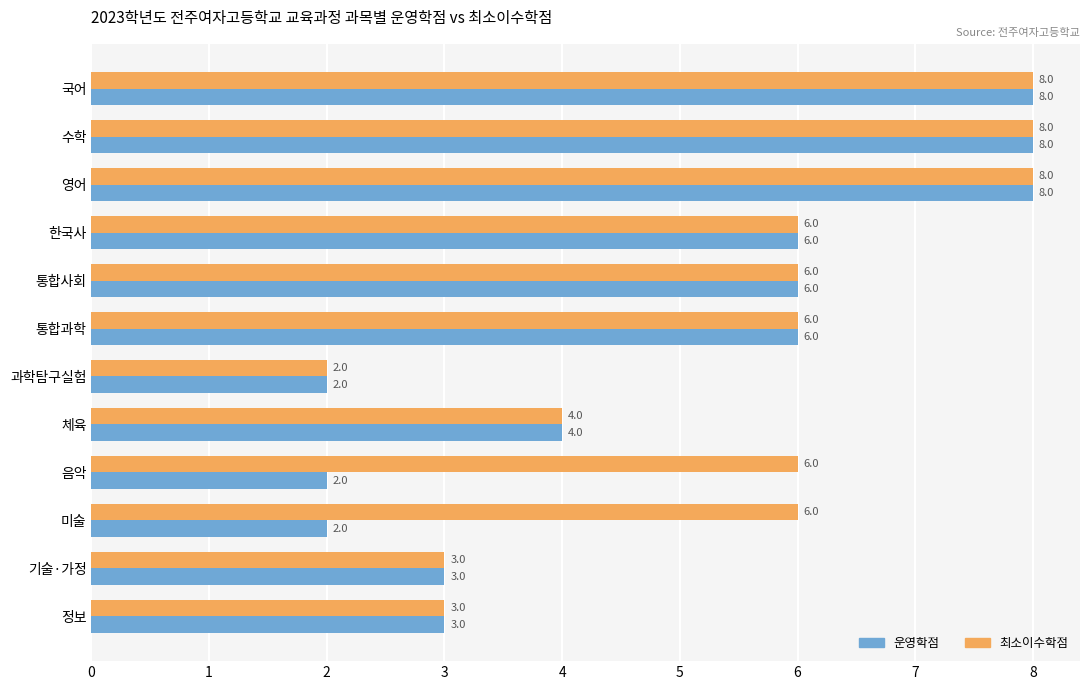

Which series has the largest total across all categories?

최소이수학점